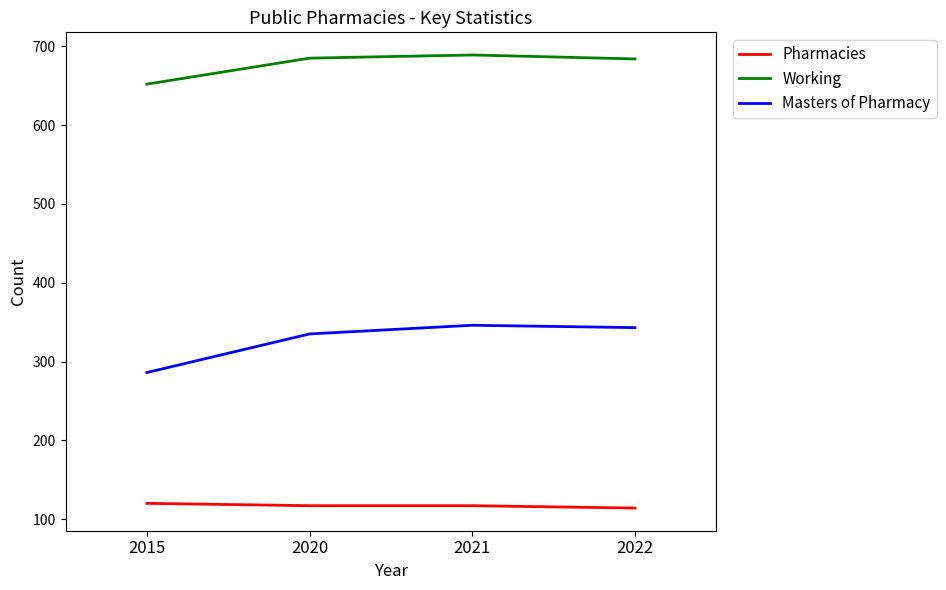

Rank the series by their maximum value, from highest to lowest.

Working, Masters of Pharmacy, Pharmacies